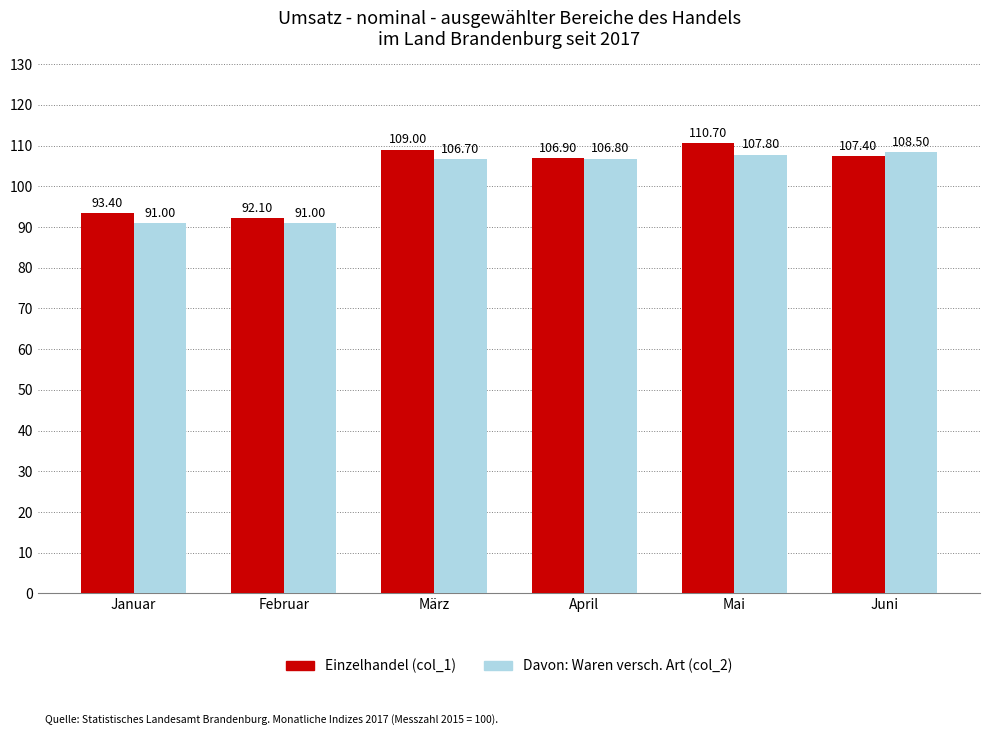

Reading left to right, what are all the values shown in this chart?

Einzelhandel (col_1): 93.4	92.1	109.0	106.9	110.7	107.4
Davon: Waren versch. Art (col_2): 91.0	91.0	106.7	106.8	107.8	108.5